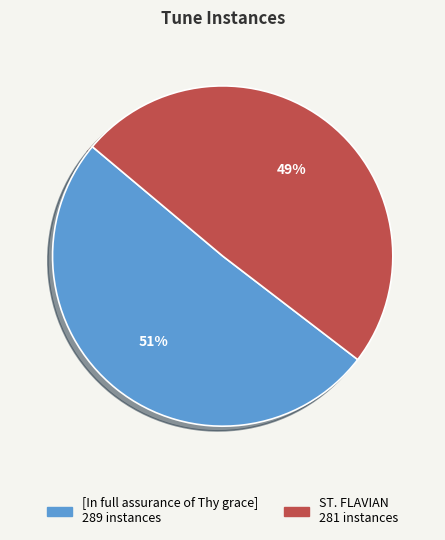

Which category has the biggest portion of the pie?

[In full assurance of Thy grace]